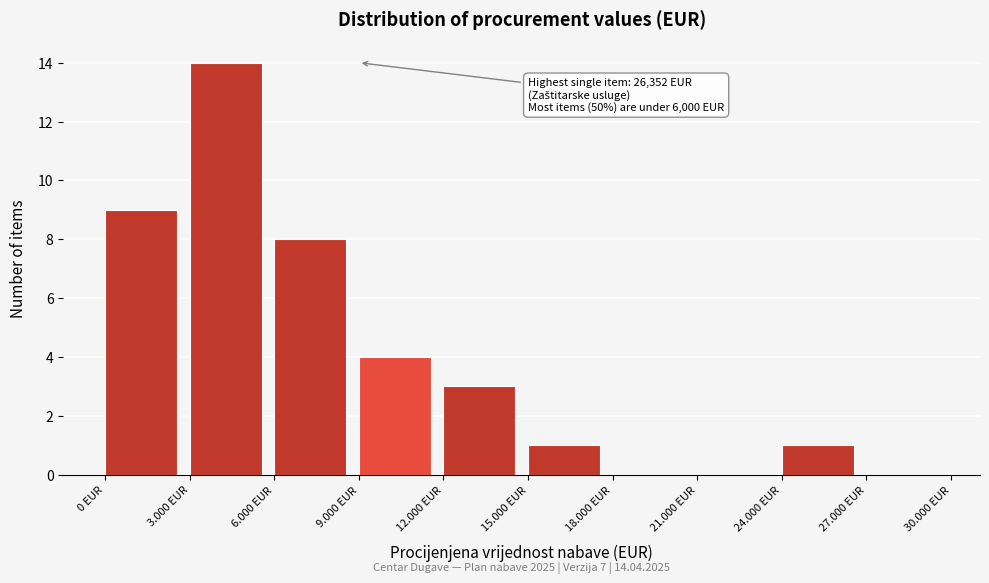

Reading left to right, what are all the values shown in this chart?

0 EUR=9	3.000 EUR=14	6.000 EUR=8	9.000 EUR=4	12.000 EUR=3	15.000 EUR=1	18.000 EUR=0	21.000 EUR=0	24.000 EUR=1	27.000 EUR=0